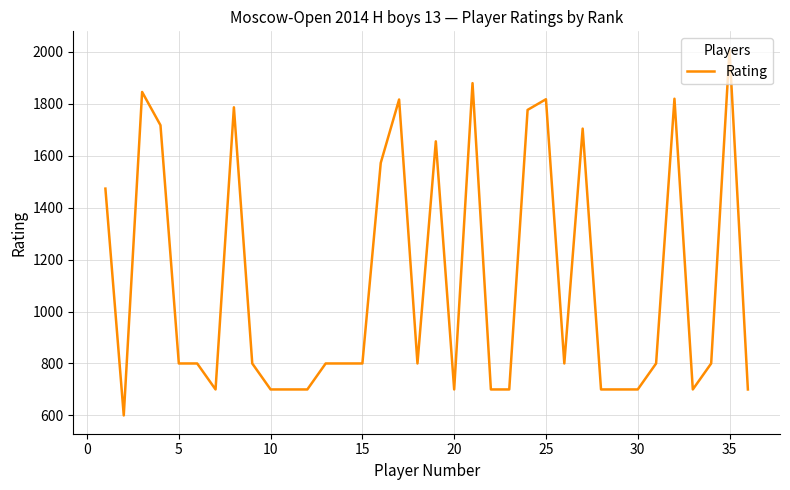

What is the minimum value shown in the chart?

600